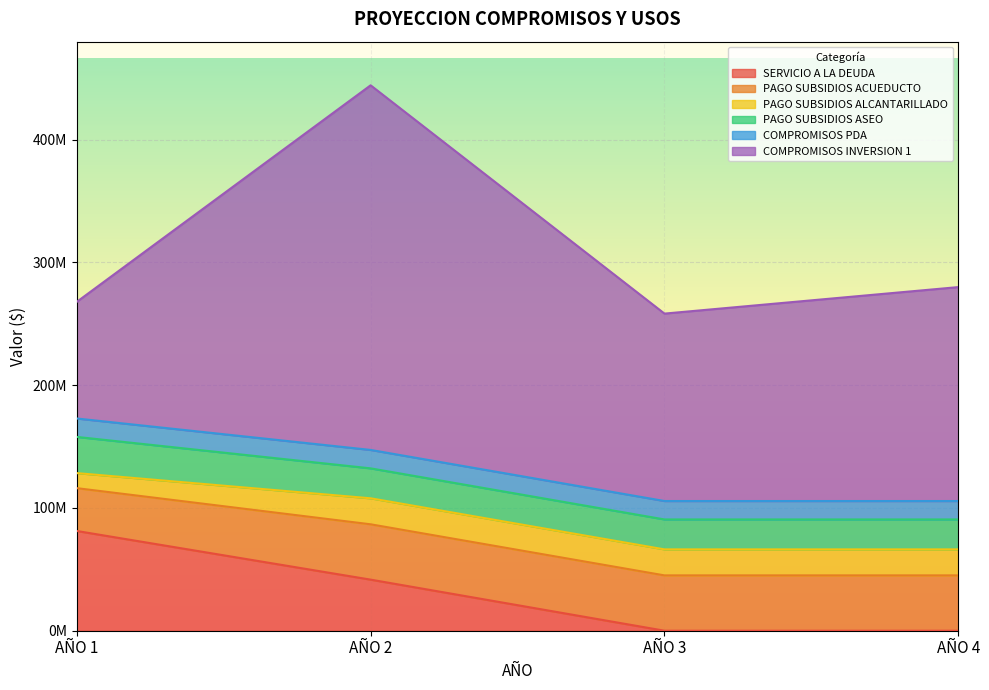

What are all the series names shown in the legend?

SERVICIO A LA DEUDA, PAGO SUBSIDIOS ACUEDUCTO, PAGO SUBSIDIOS ALCANTARILLADO, PAGO SUBSIDIOS ASEO, COMPROMISOS PDA, COMPROMISOS INVERSION 1